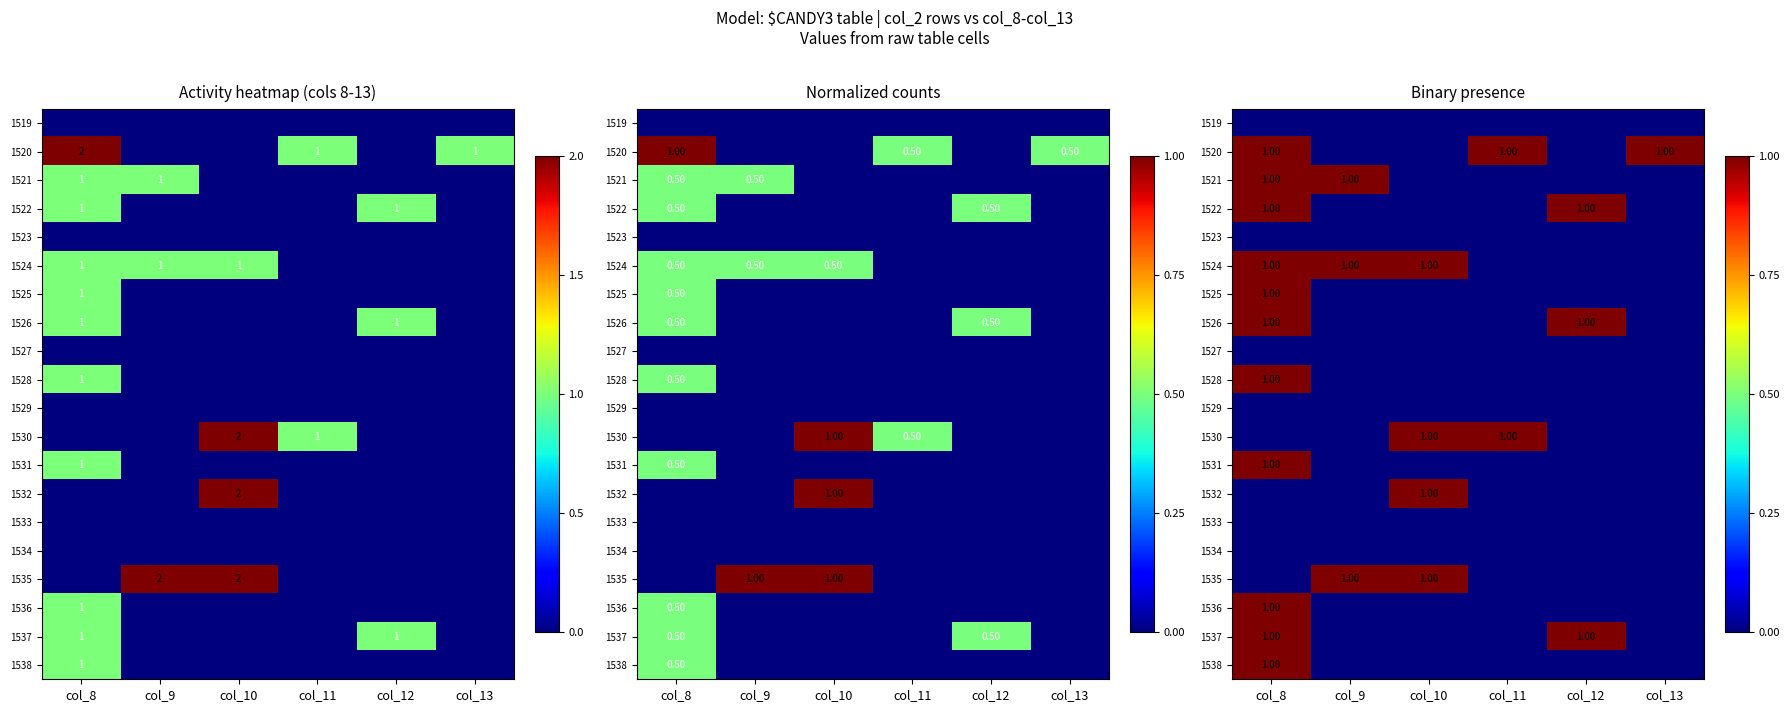

True or false: 1535 has a value of -1 at col_11.

False